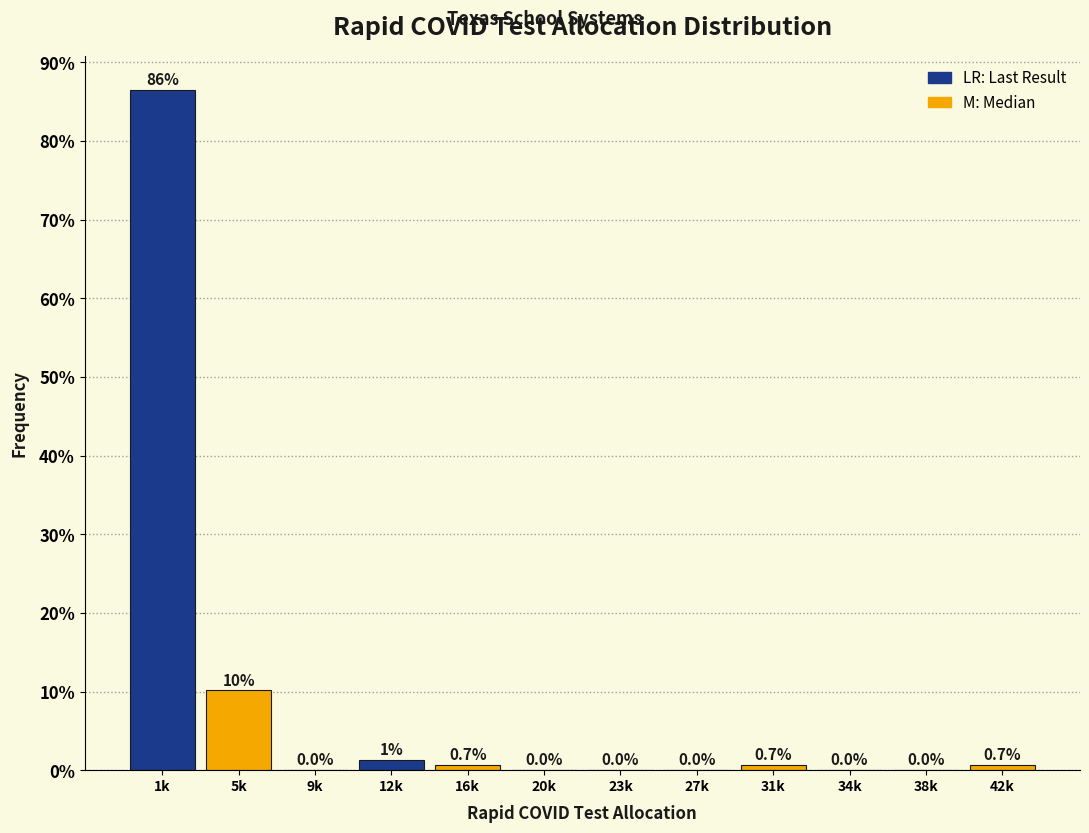

Is it true that the value at 38k is 0.0?

True